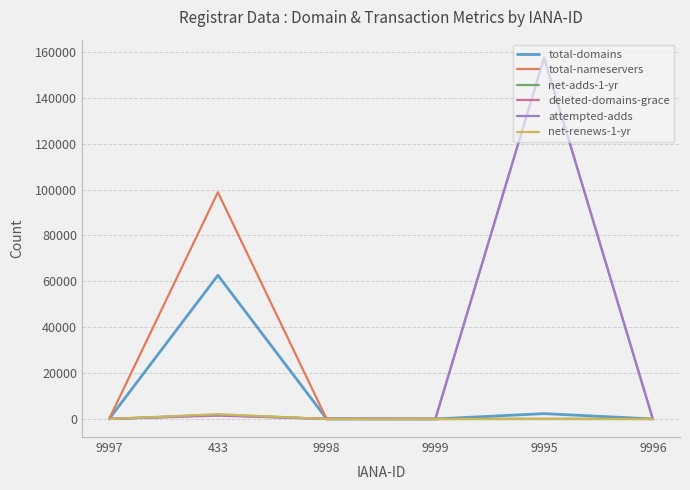

Where is the first local maximum for total-domains?

433